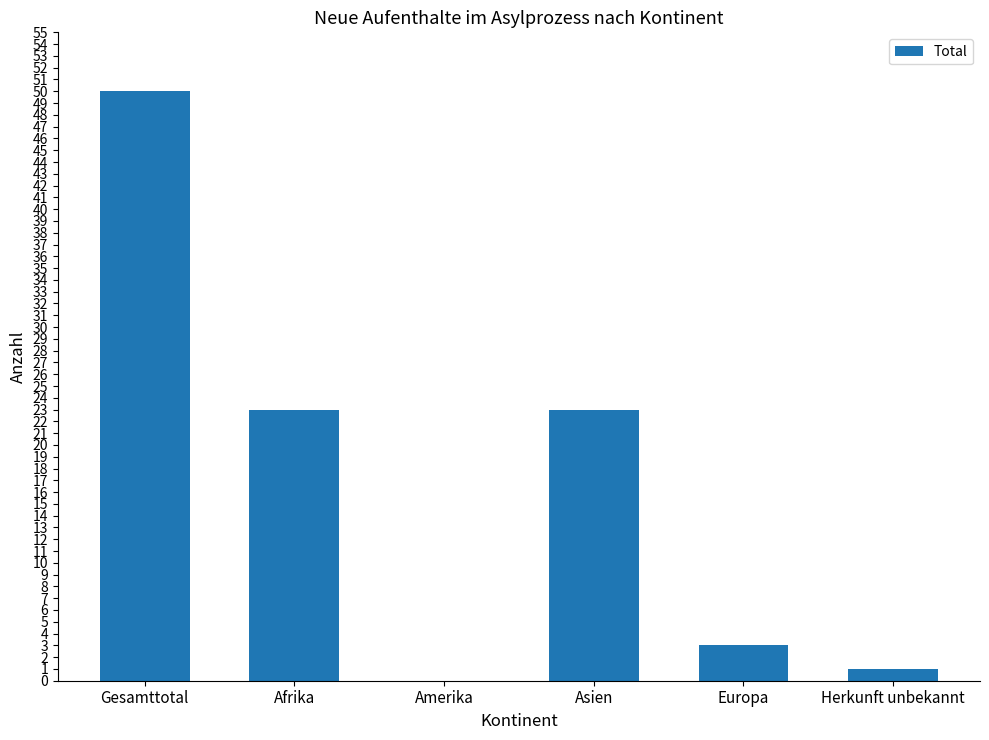

Reading left to right, list all the values displayed in this chart.

Gesamttotal=50	Afrika=23	Amerika=0	Asien=23	Europa=3	Herkunft unbekannt=1